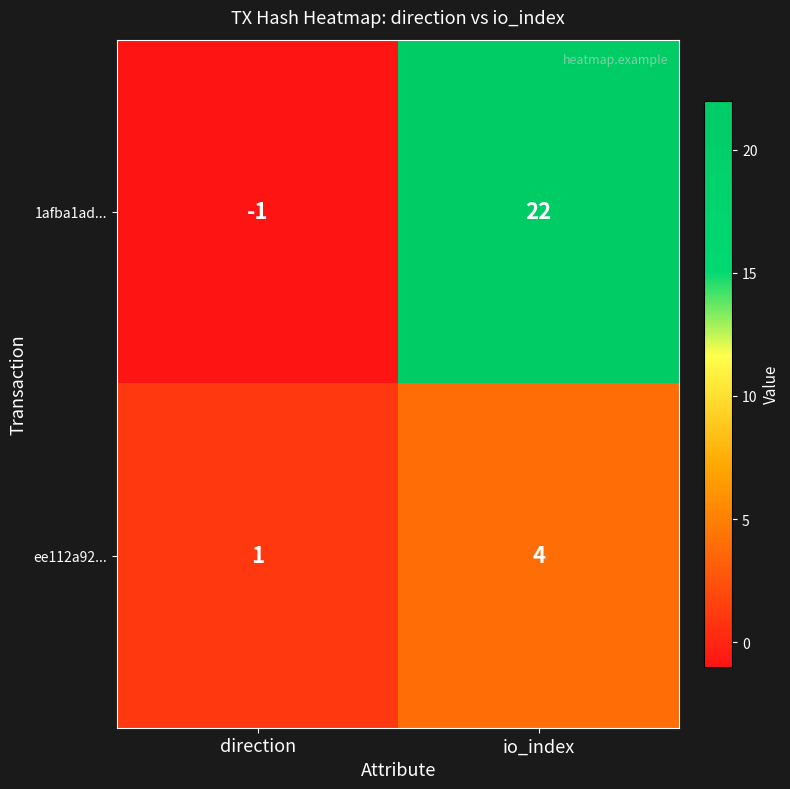

At which category is the sum across all series the highest?

io_index